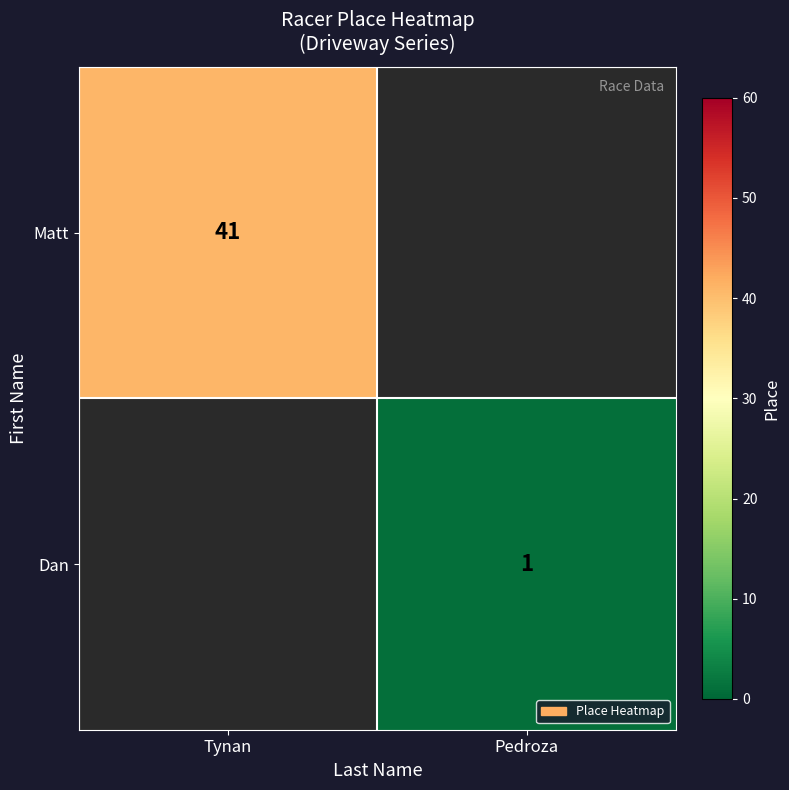

Is the value of Matt at Tynan greater than the value of Dan at Pedroza?

Yes